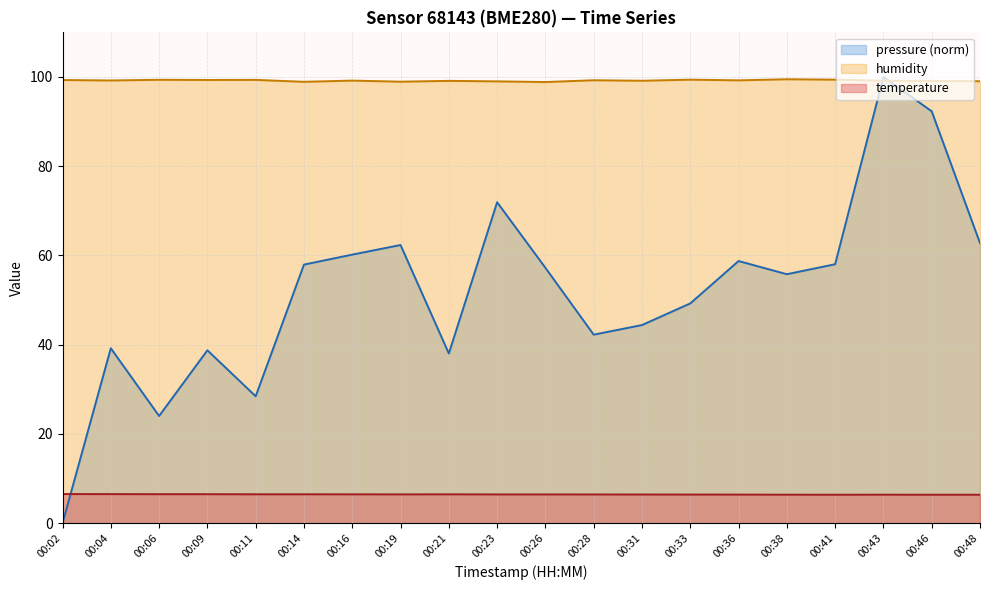

What is the difference between the highest and lowest values at 00:23?

92.6